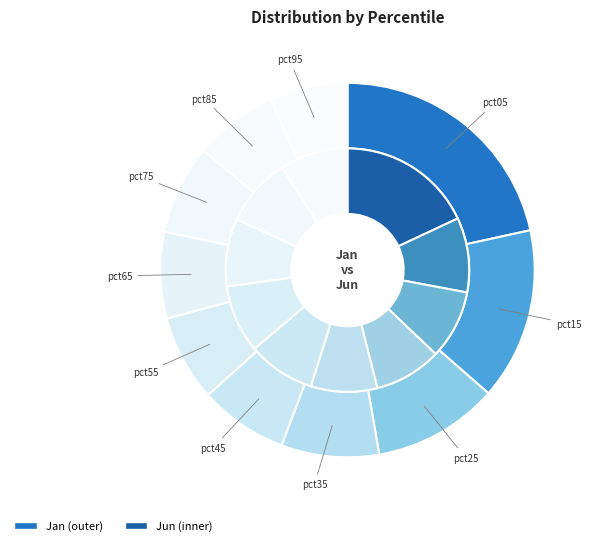

To the nearest percent, what portion does 9 represent?

9%